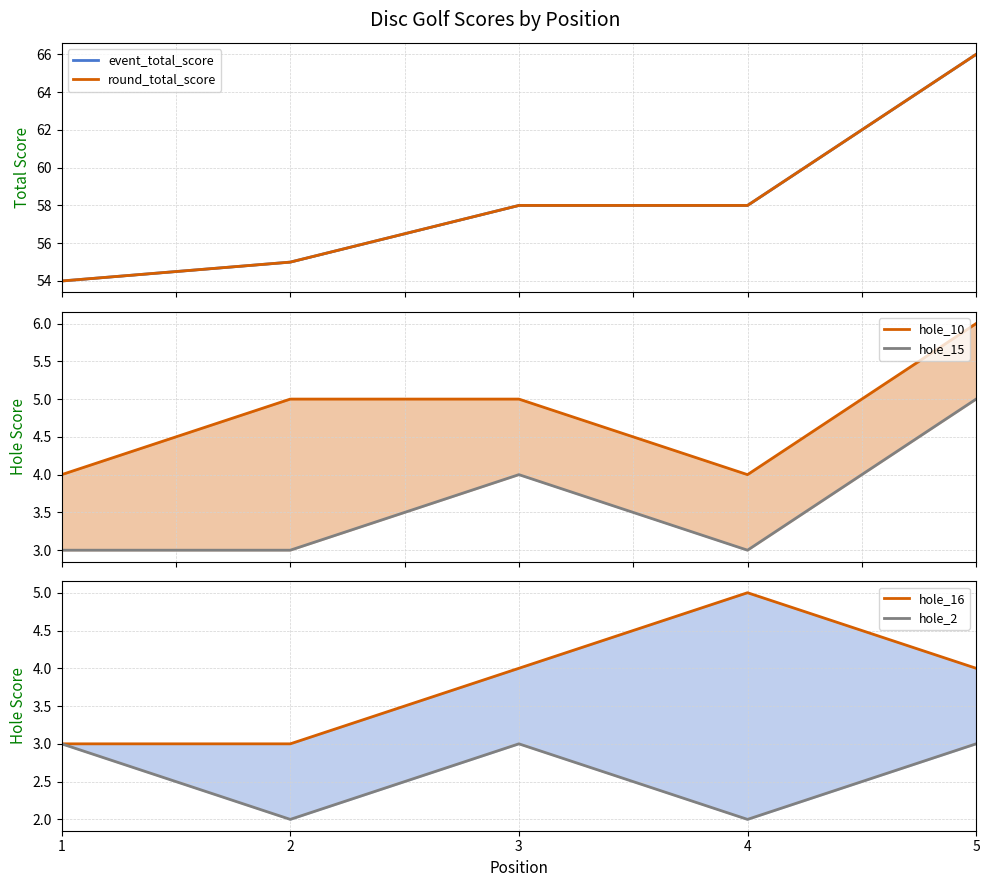

True or false: hole_10 has a value of 1 at 5.

False